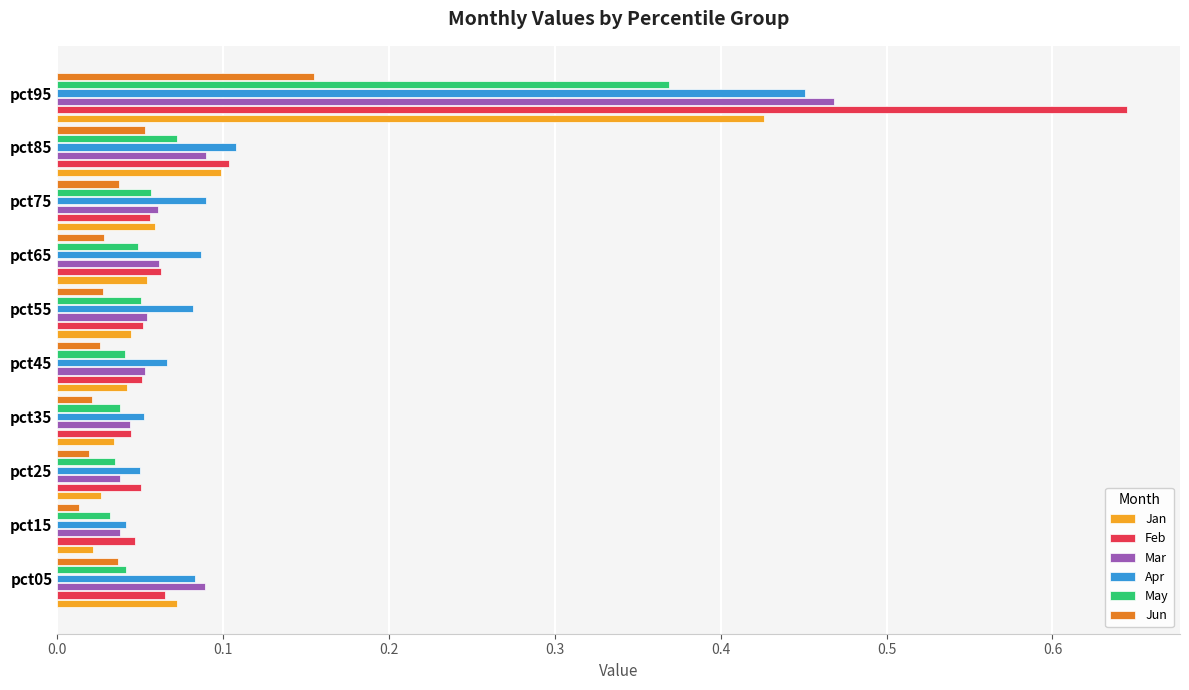

Which series has the largest range (max minus min)?

Feb